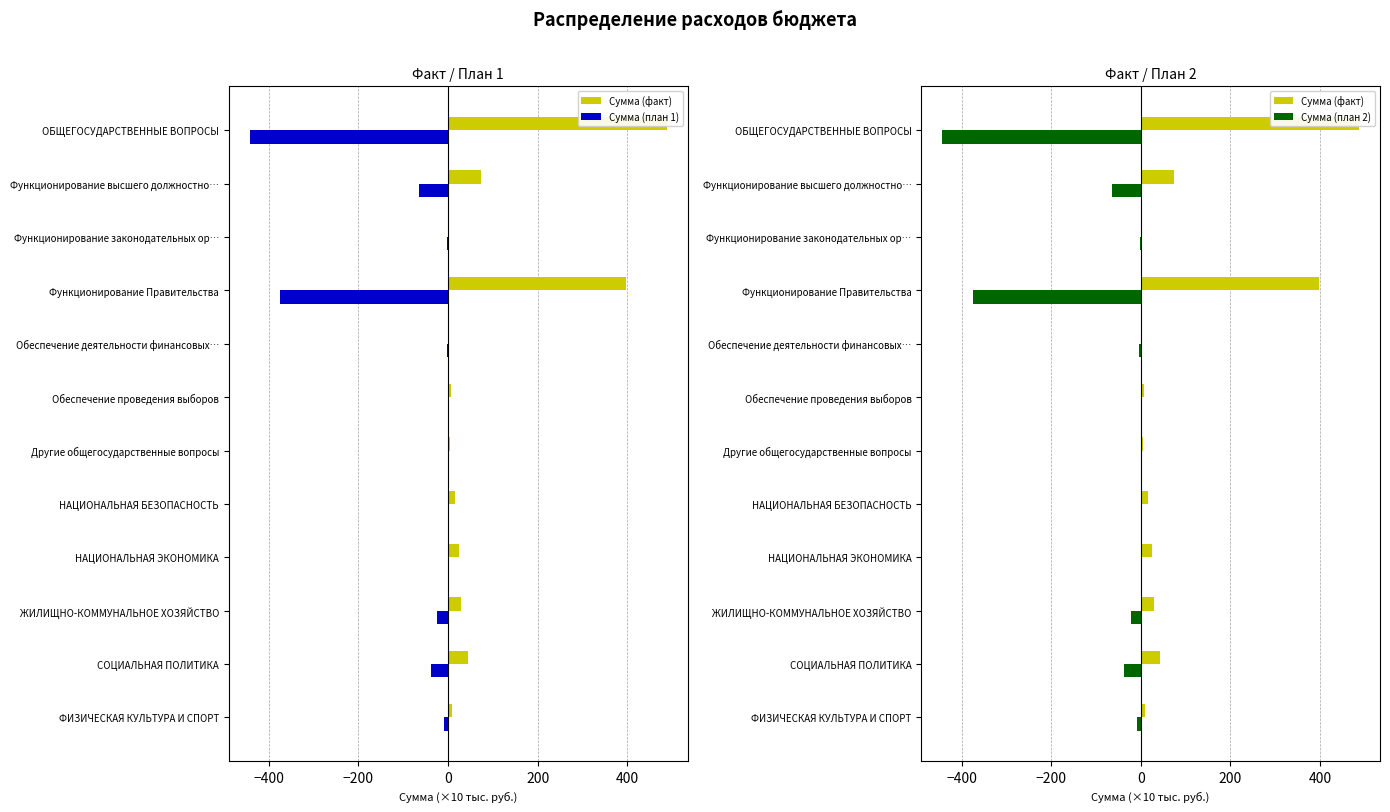

Reading left to right, what are all the values shown in this chart?

Сумма (факт): 487.7	74.7	1.2	397.3	3.0	7.6	3.9	16.0	23.9	28.9	43.7	9.5
Сумма (план 1): -442.6	-64.1	-1.2	-373.7	-3.0	0.0	0.0	0.0	0.0	-25.3	-38.0	-9.5
Сумма (план 2): -444.0	-63.8	-1.2	-375.5	-3.0	0.0	0.0	0.0	0.0	-22.5	-38.0	-9.5